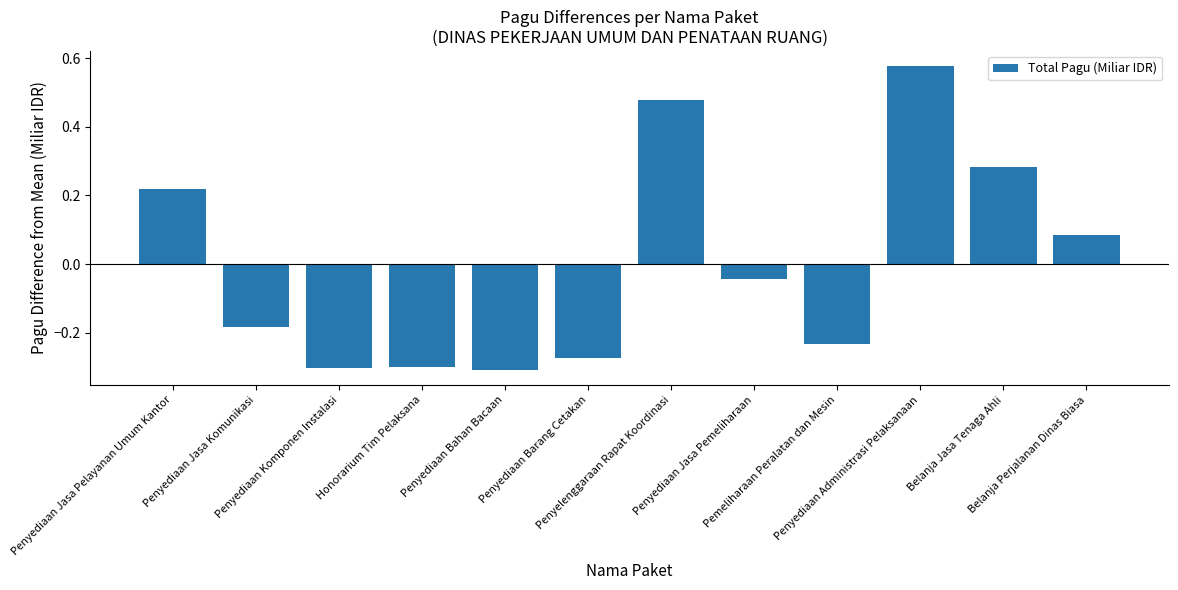

How many data points are less than 0?

7